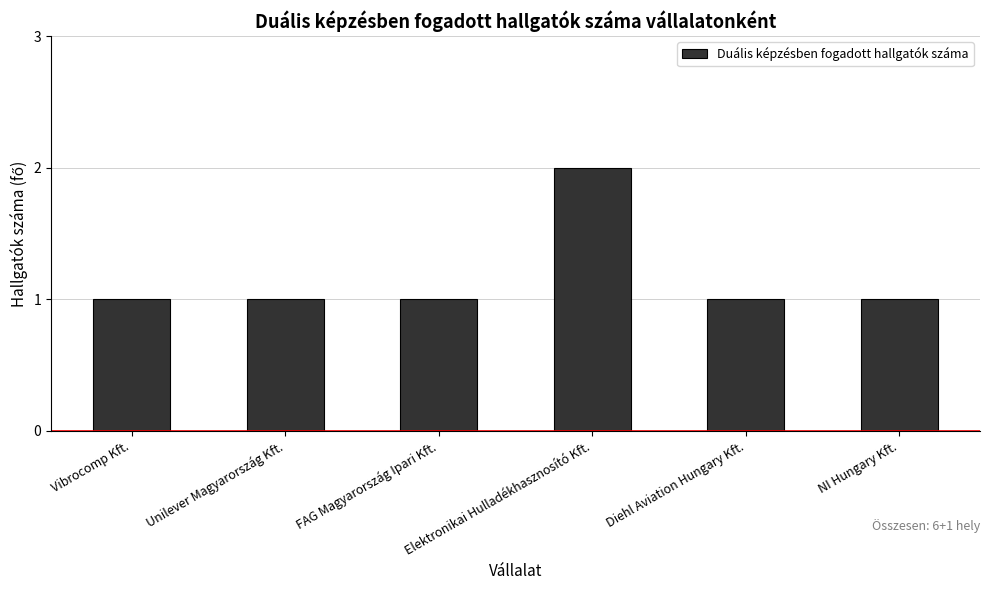

Reading right to left, what are all the values shown in this chart?

1	1	2	1	1	1